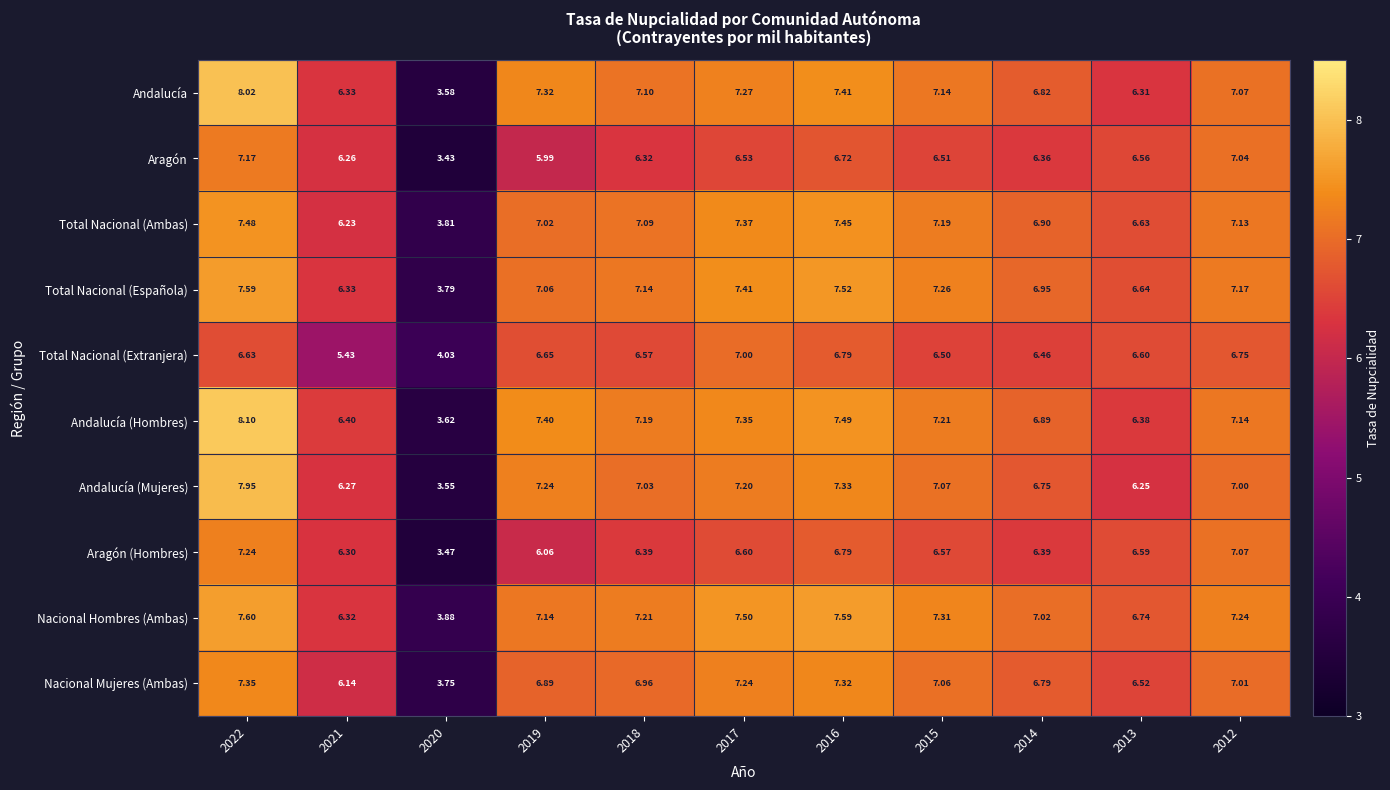

Which series has the largest total across all categories?

Nacional Hombres (Ambas)